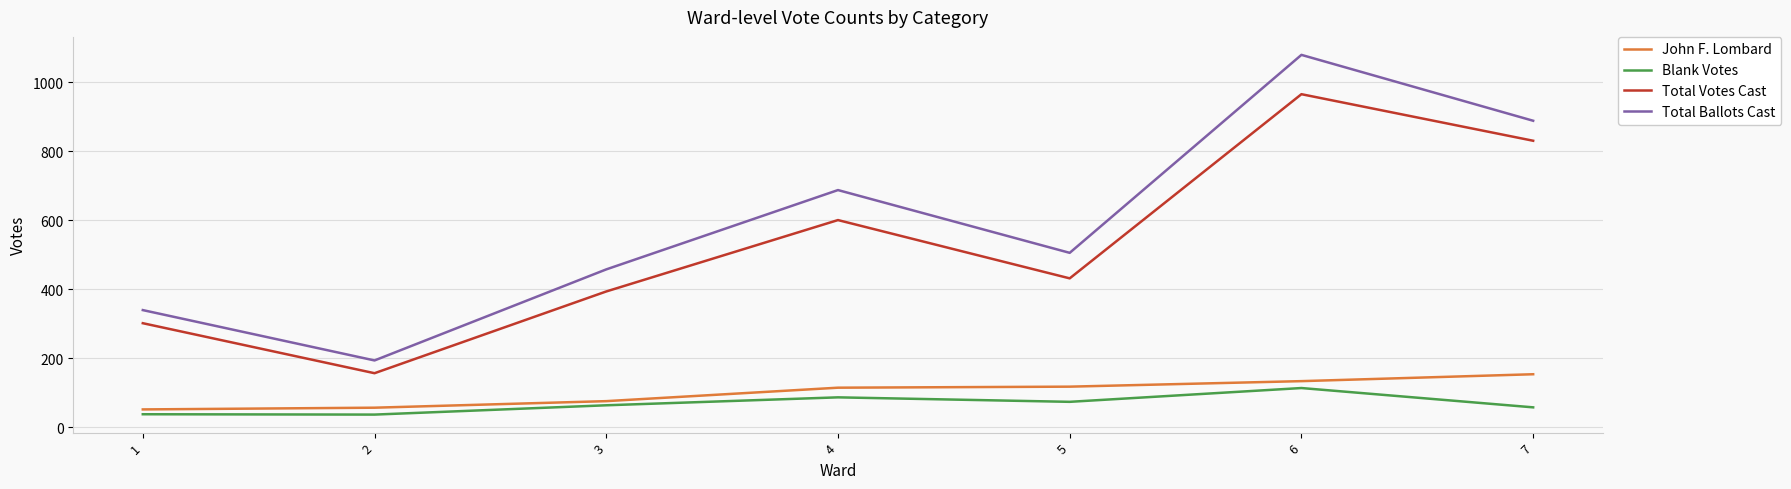

What is the sum of all Blank Votes values?

472